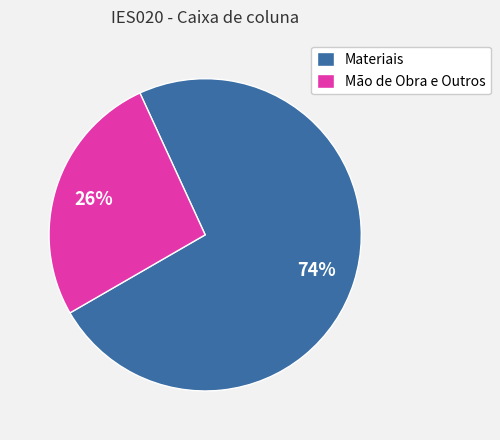

To the nearest percent, what percentage of the pie is Mão de Obra e Outros?

26%